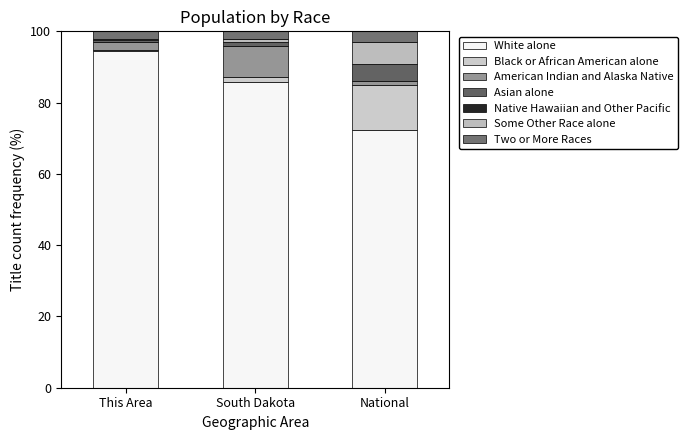

What value does the Black or African American alone series have at South Dakota?

1.3